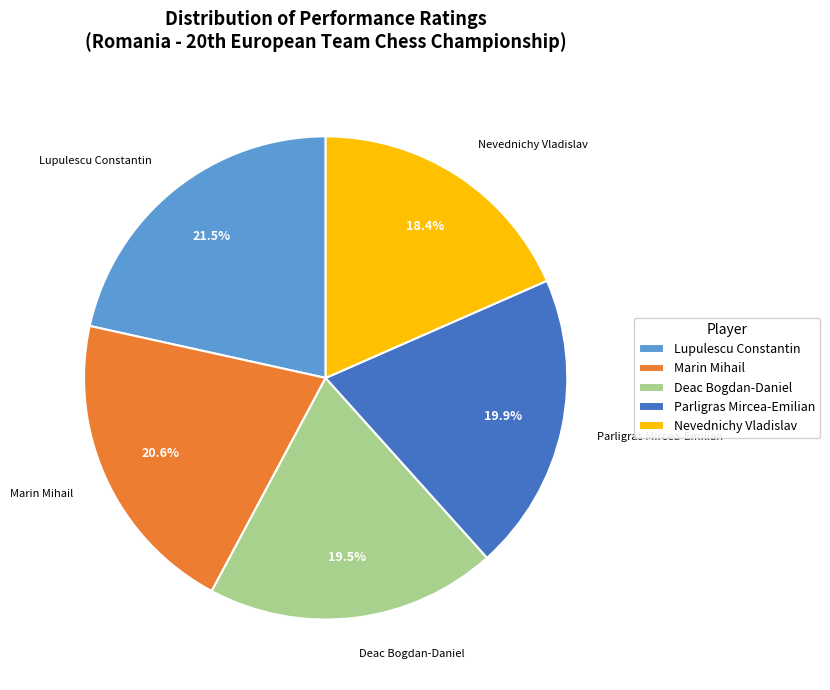

What percentage is NOT represented by Marin Mihail?

79.4%